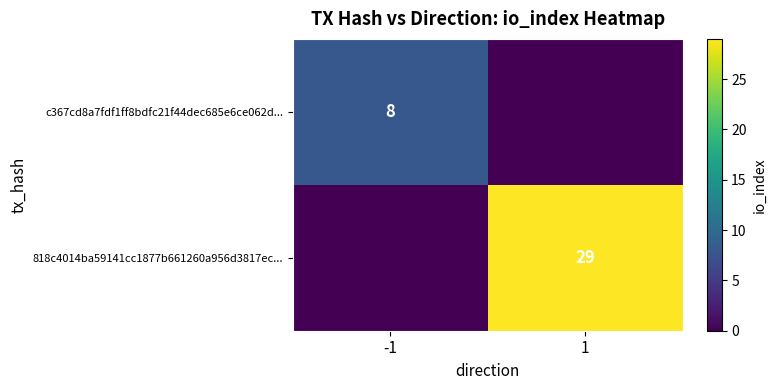

Is the value of c367cd8a7fdf1ff8bdfc21f44dec685e6ce062d... at -1 greater than the value of 818c4014ba59141cc1877b661260a956d3817ec... at 1?

No